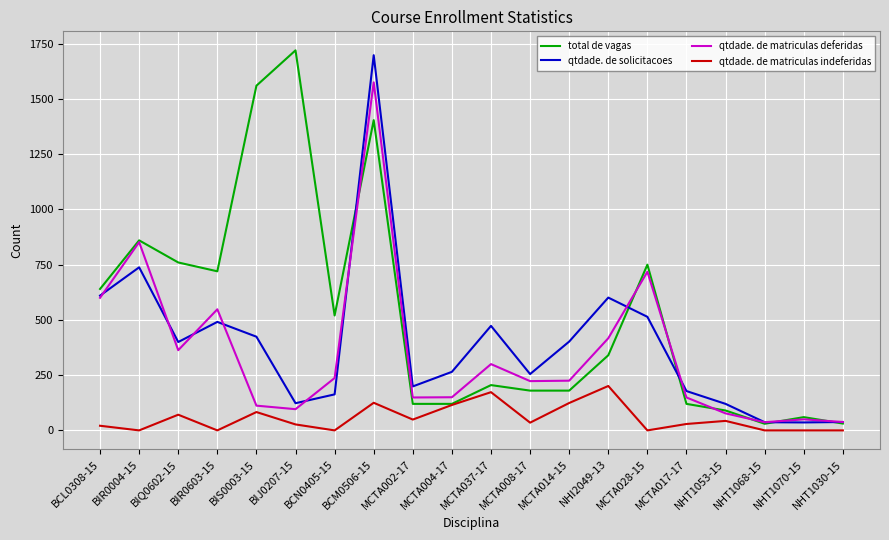

What is the difference between the highest and lowest values at BCL0308-15?

619